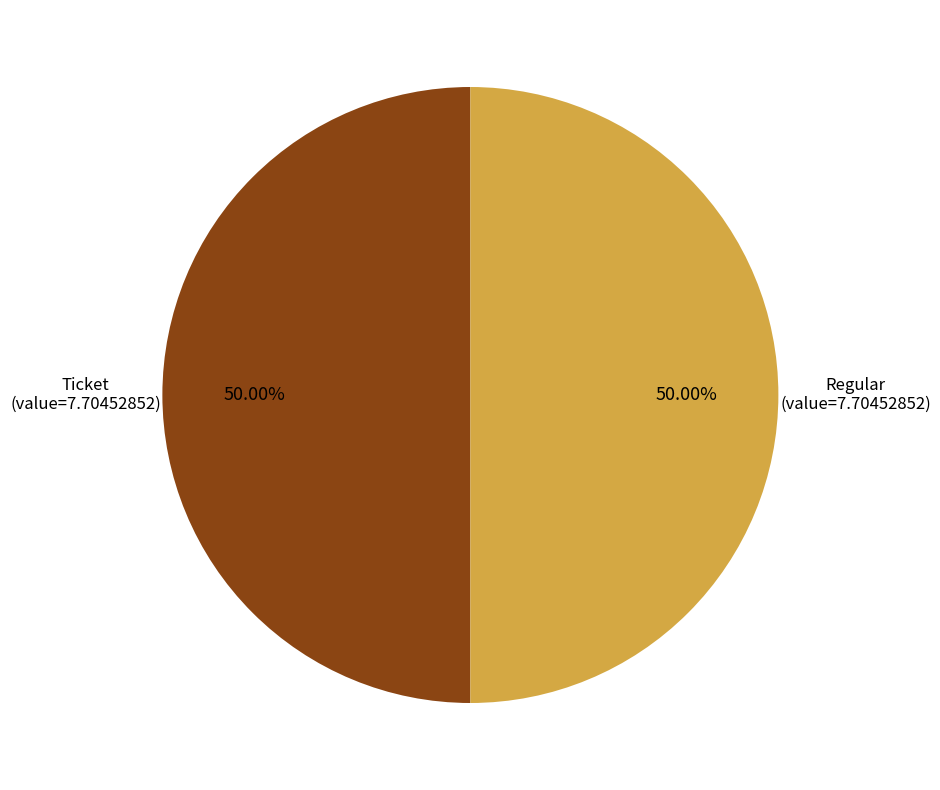

How many slices are in this pie chart?

2